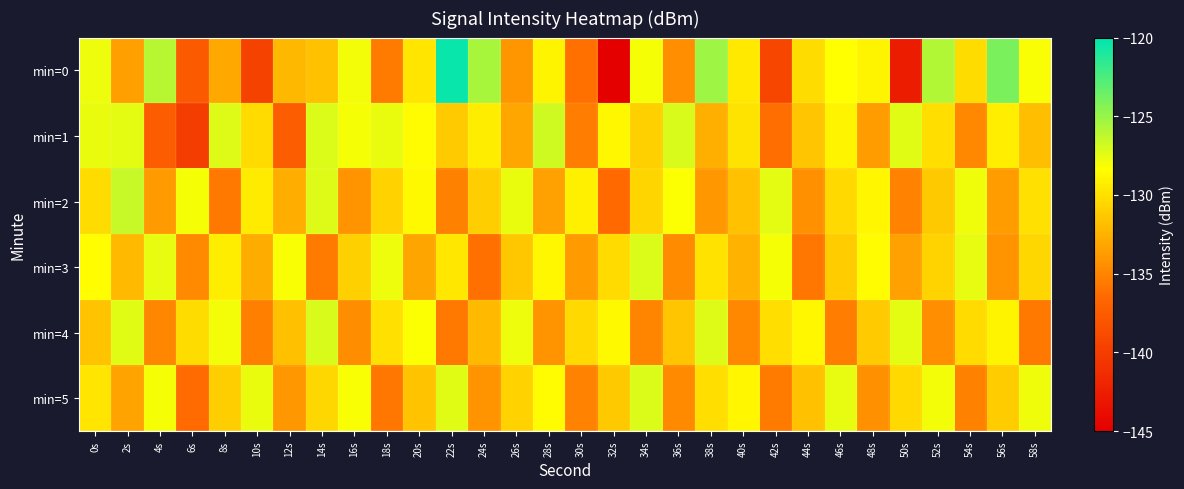

What is the difference between the highest and lowest values at 30s?

7.0